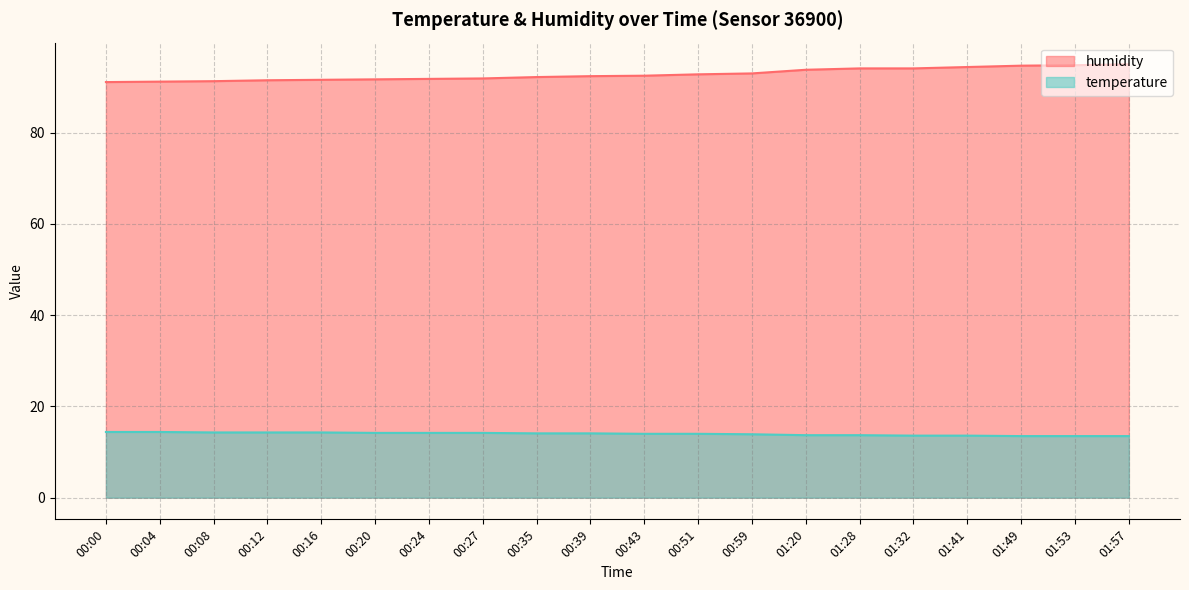

Is the value of humidity at 00:20 greater than the value of temperature at 00:20?

Yes